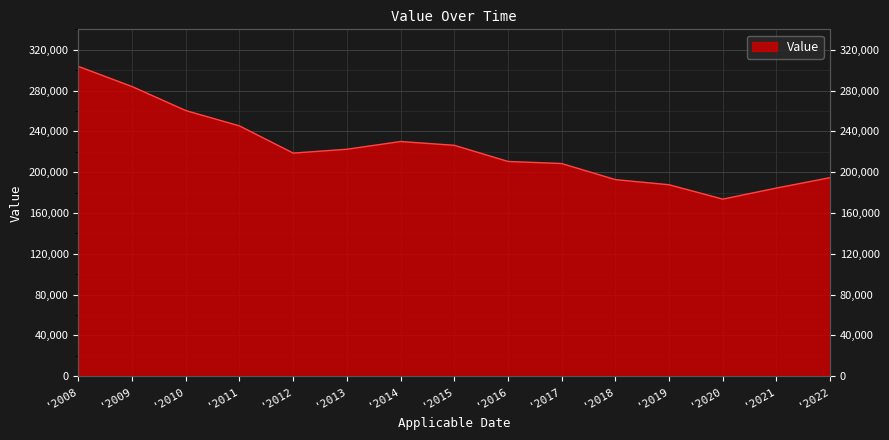

The chart shows a value of 283894 at '2009. True or false?

True